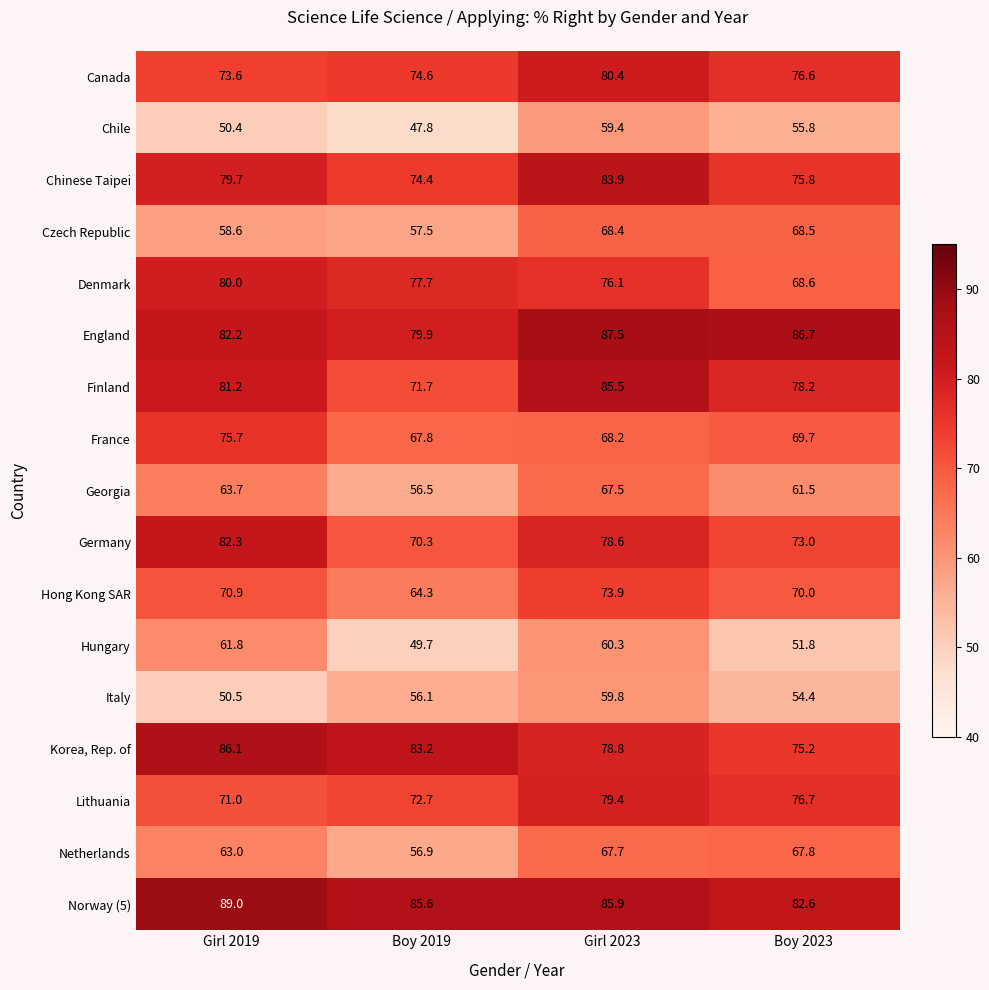

How many categories are shown in the chart?

4